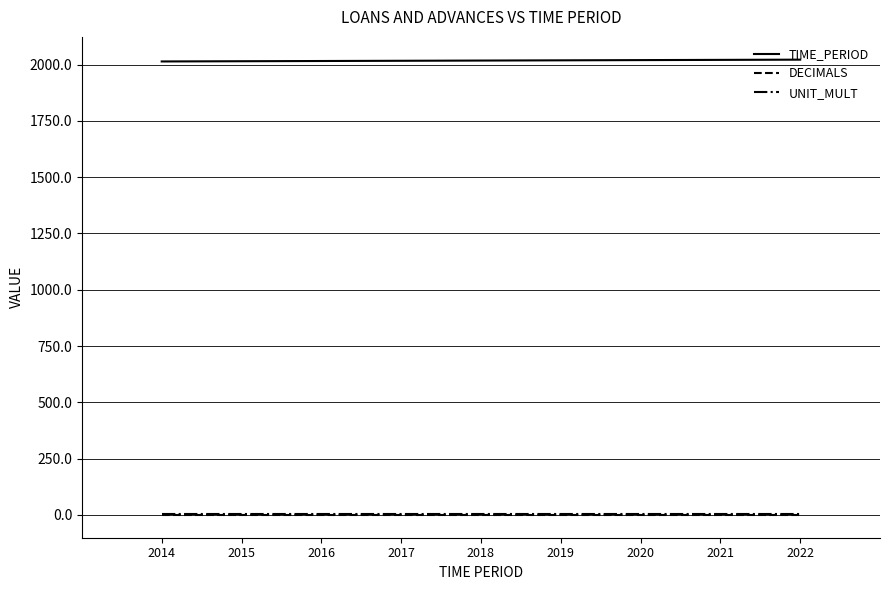

What is the lowest value of the UNIT_MULT series?

3